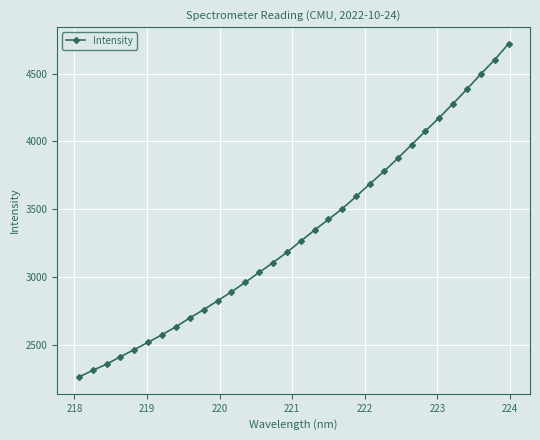

What is the difference between the second highest and second lowest values?

2292.3